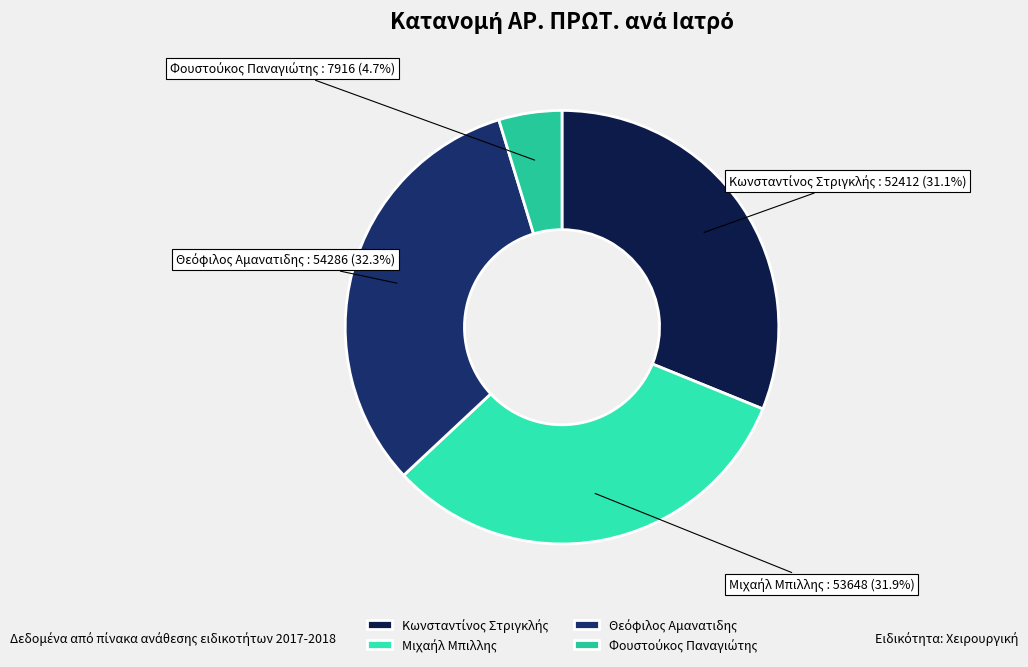

To the nearest percent, what is the difference between the largest and smallest slice percentages?

28%